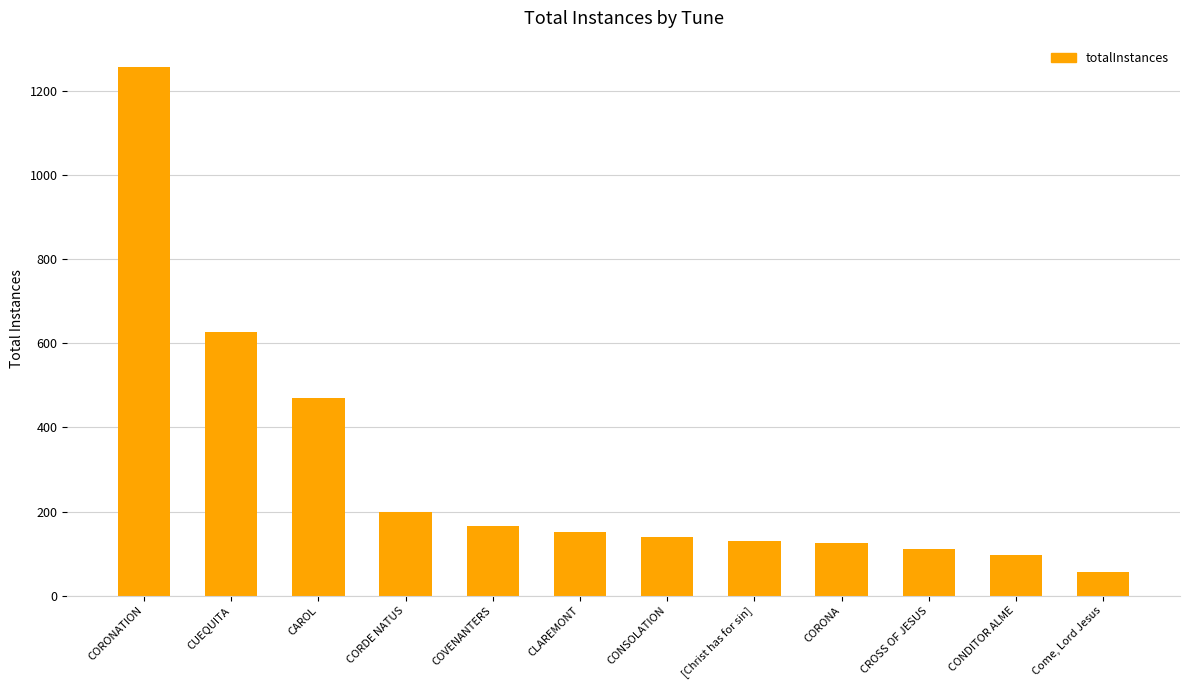

Which category has the highest value across all series?

CORONATION